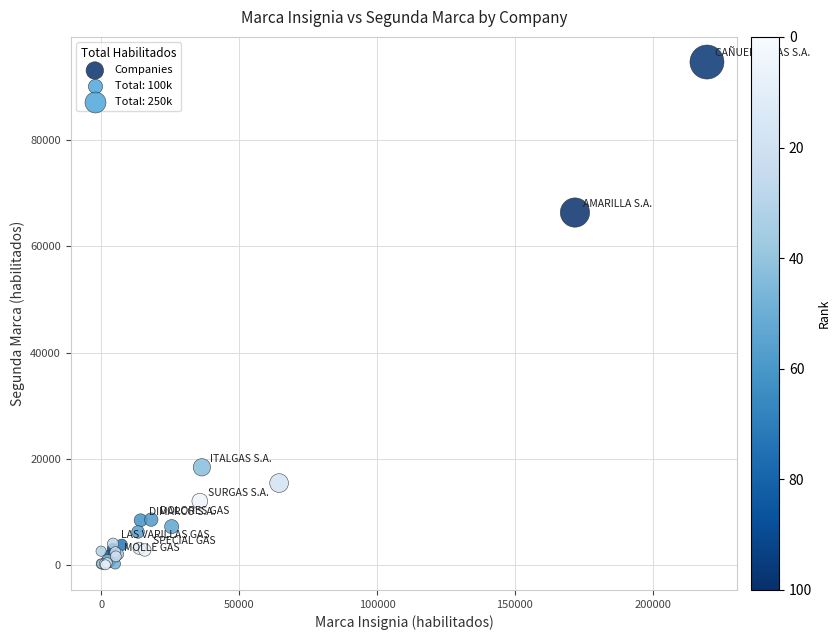

What Y value in the scatter plot is closest to 47370?

66380